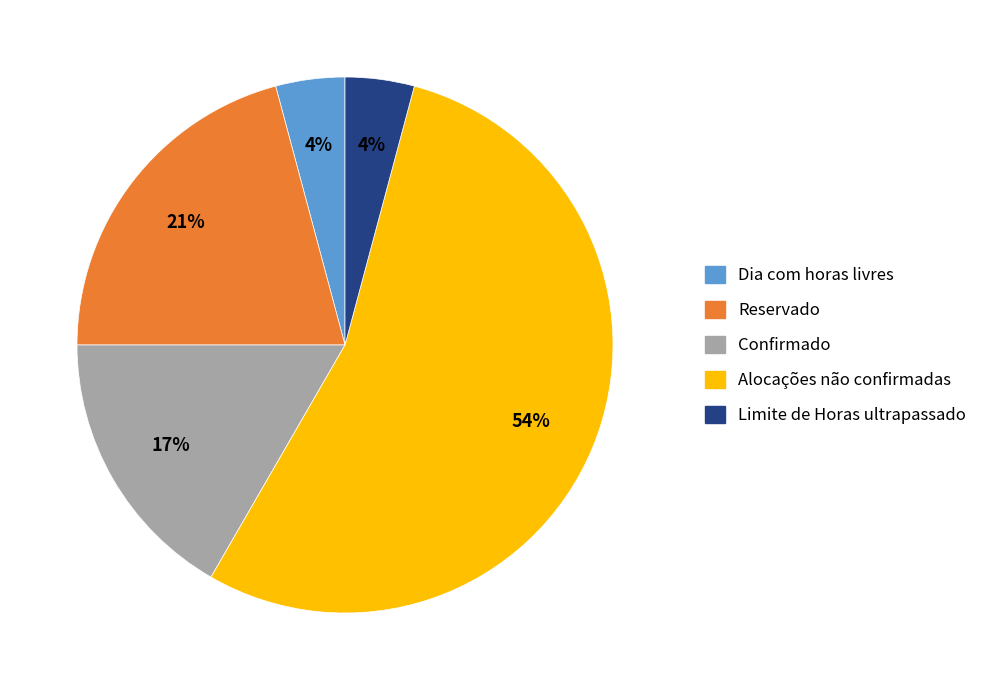

To the nearest percent, what percentage of the pie is Confirmado?

17%